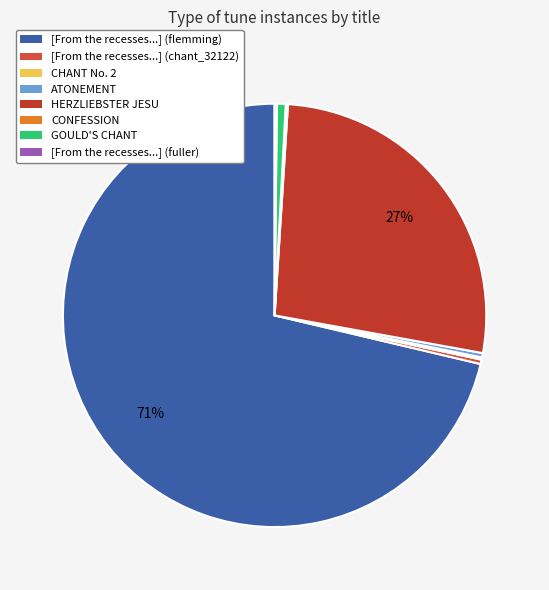

Is it true that CONFESSION is 0% of the pie?

True